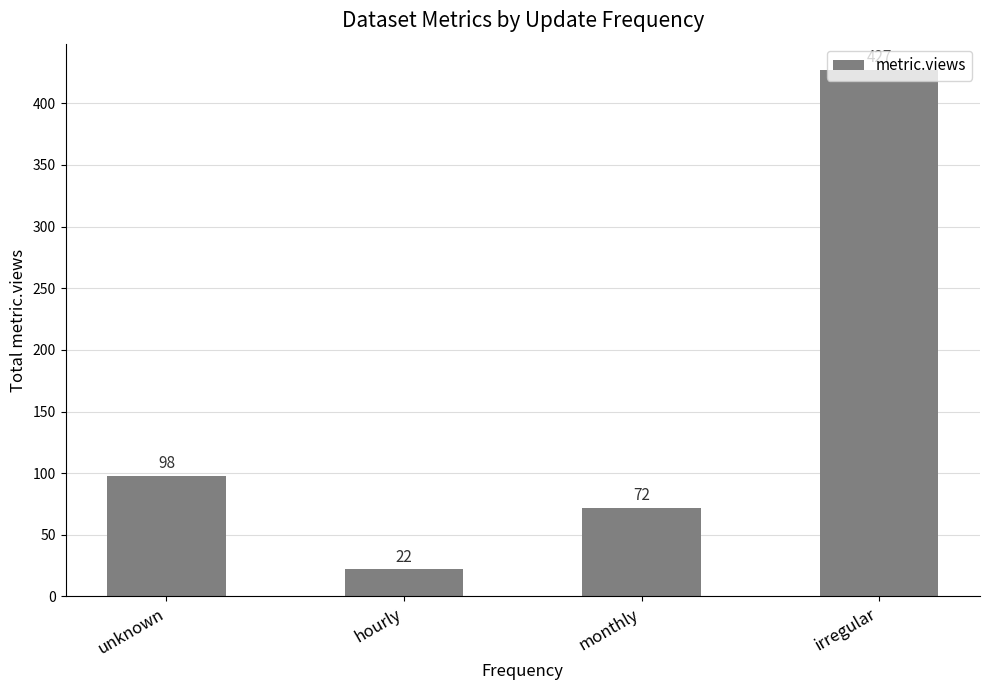

What is the difference between the maximum and minimum values?

405